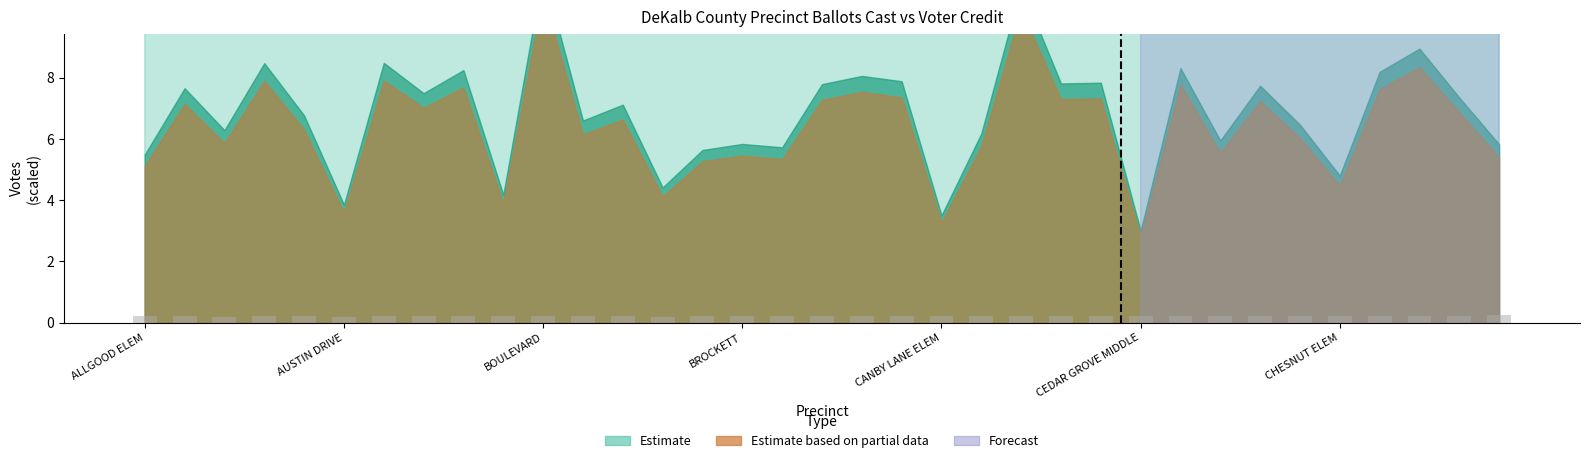

What is the maximum value shown in the chart?

0.3